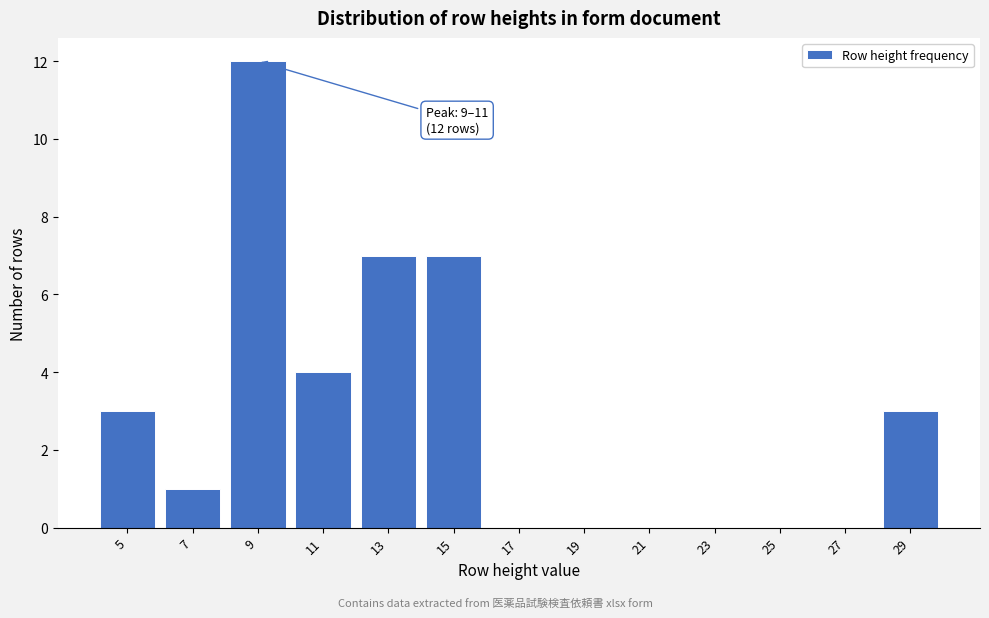

Reading right to left, list all the values displayed in this chart.

29=3	27=0	25=0	23=0	21=0	19=0	17=0	15=7	13=7	11=4	9=12	7=1	5=3